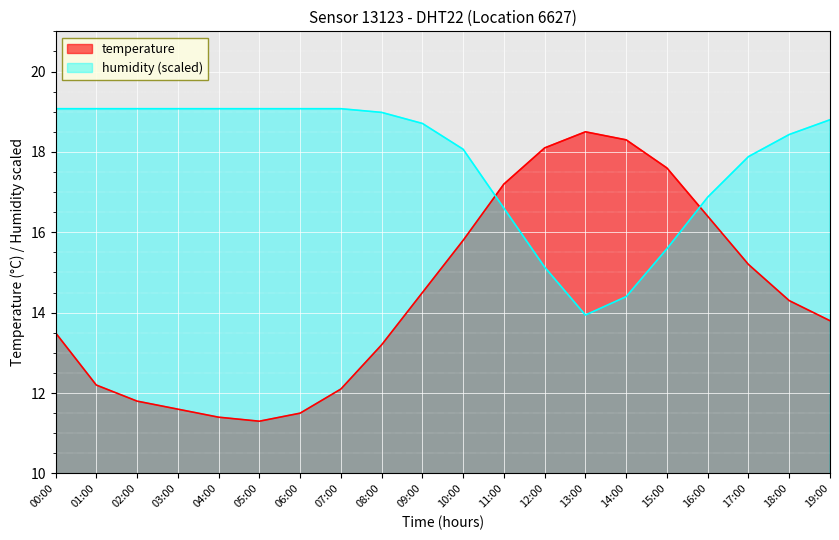

Count the number of categories in the chart.

20